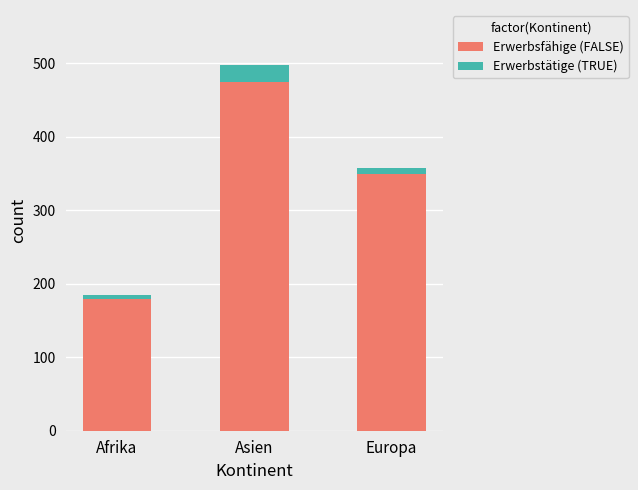

Which category has the highest value in the Erwerbsfähige (FALSE) series?

Asien